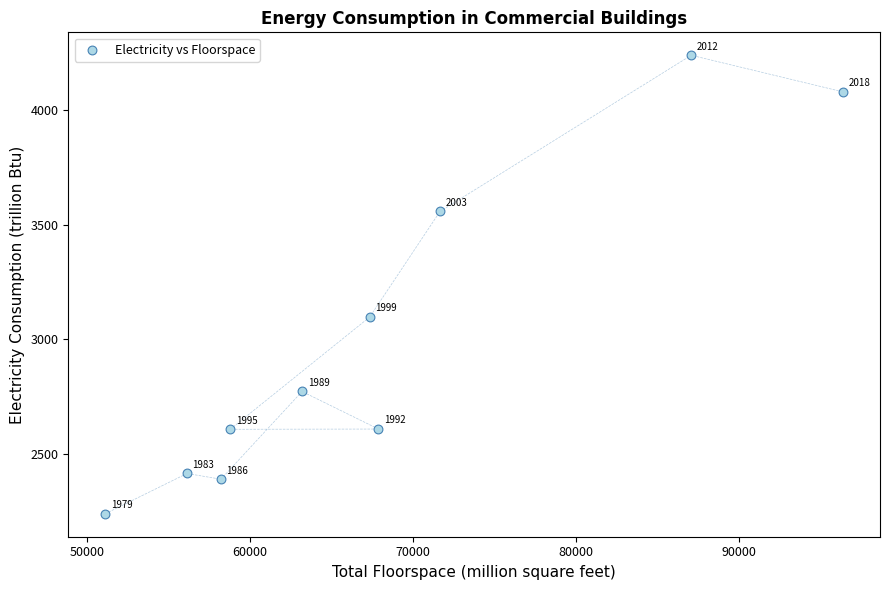

What Y value in the scatter plot is closest to 3240?

3098